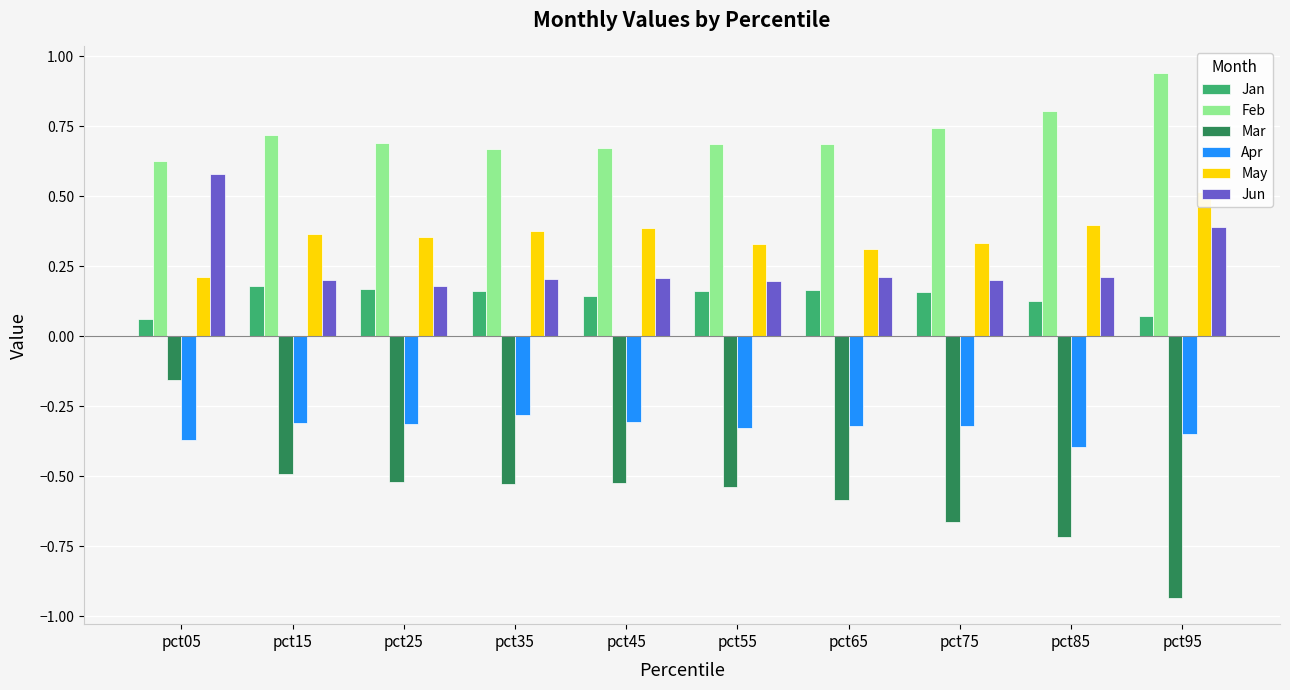

Between pct35 and pct75, which series saw the biggest shift?

Mar